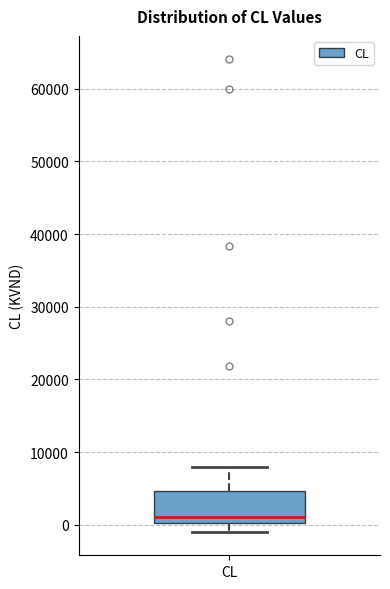

Read this box plot against the y-axis: the position of the median line, the range covered by the box, and the ends of both whiskers. The values are not printed on the chart, so give them approximately, as read against the axis.

median 1000, box 0 to 5000, whiskers -1000 to 8000